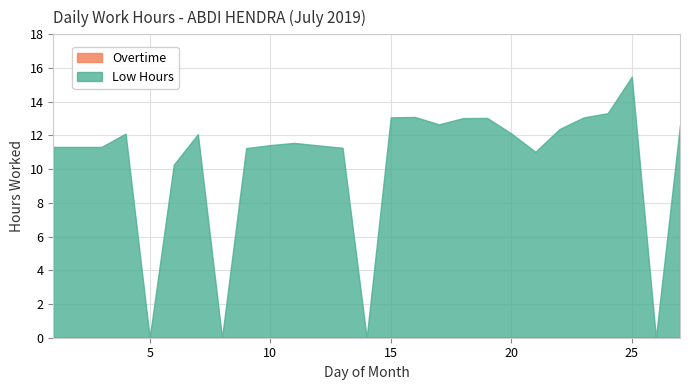

The value of Overtime at 23 is 0.0. True or false?

True